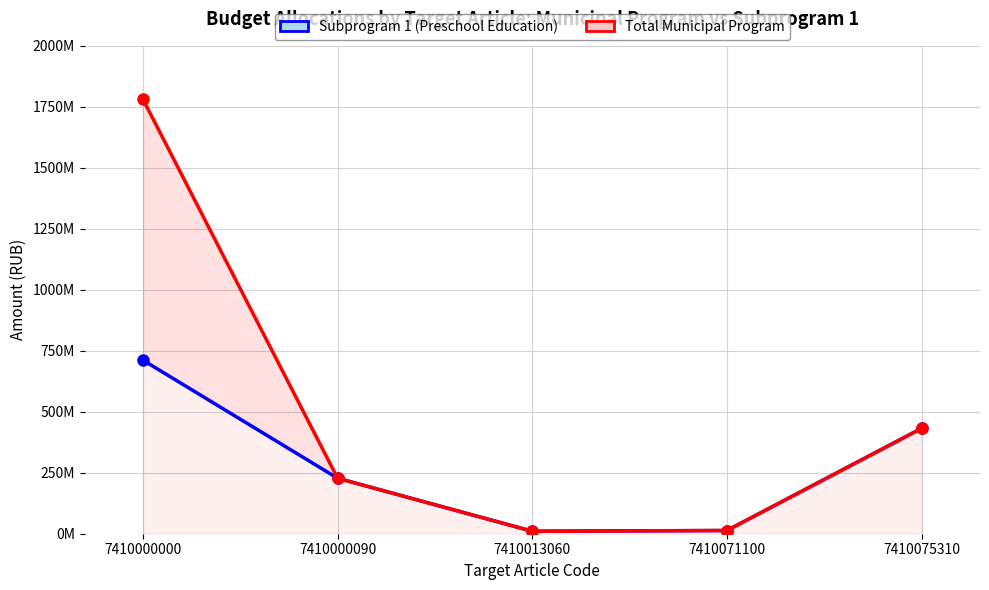

What is the difference between the maximum and minimum values in the Subprogram 1 (Preschool Education) series?

701327815.9